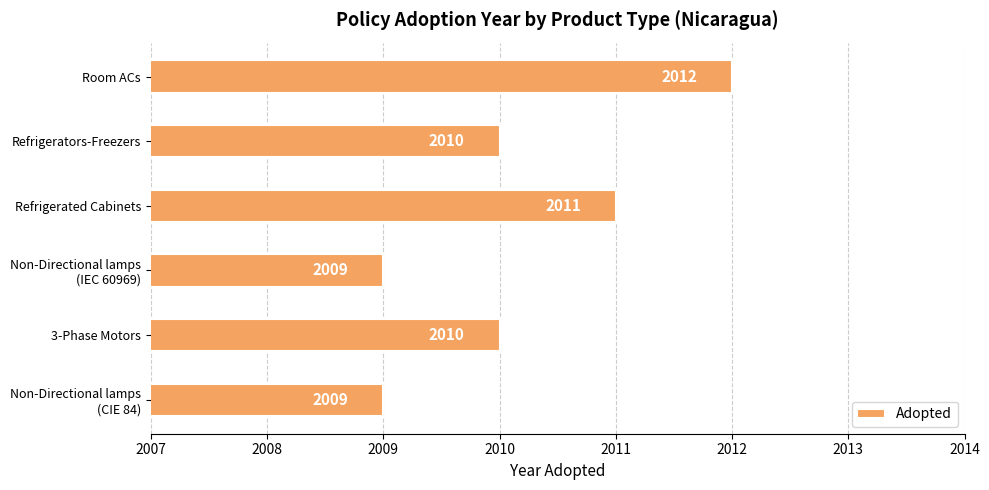

How many data points does each series have?

6